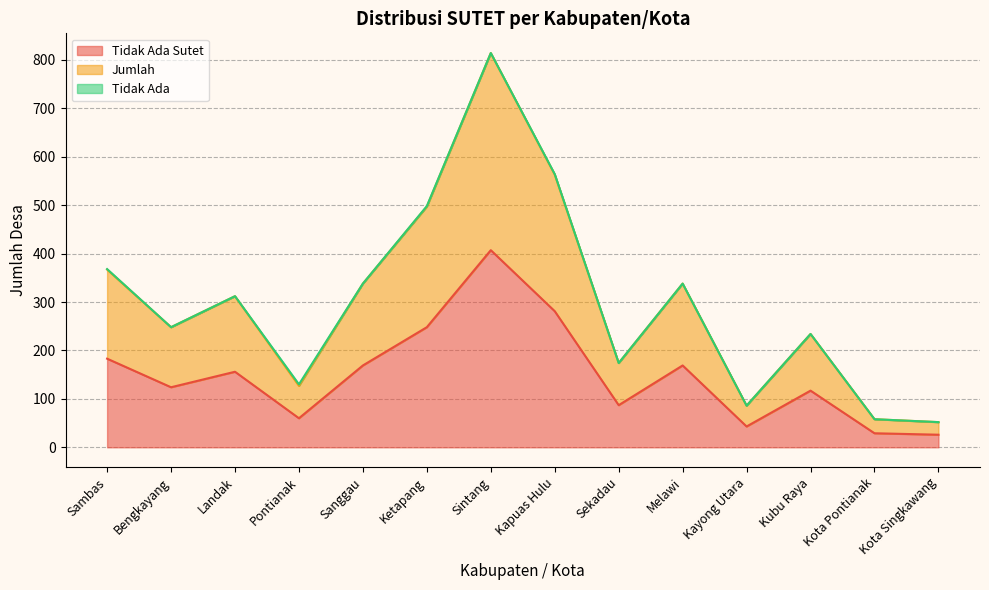

Rank the categories by Jumlah value from highest to lowest.

Sintang, Kapuas Hulu, Ketapang, Sambas, Sanggau, Melawi, Landak, Bengkayang, Kubu Raya, Sekadau, Pontianak, Kayong Utara, Kota Pontianak, Kota Singkawang